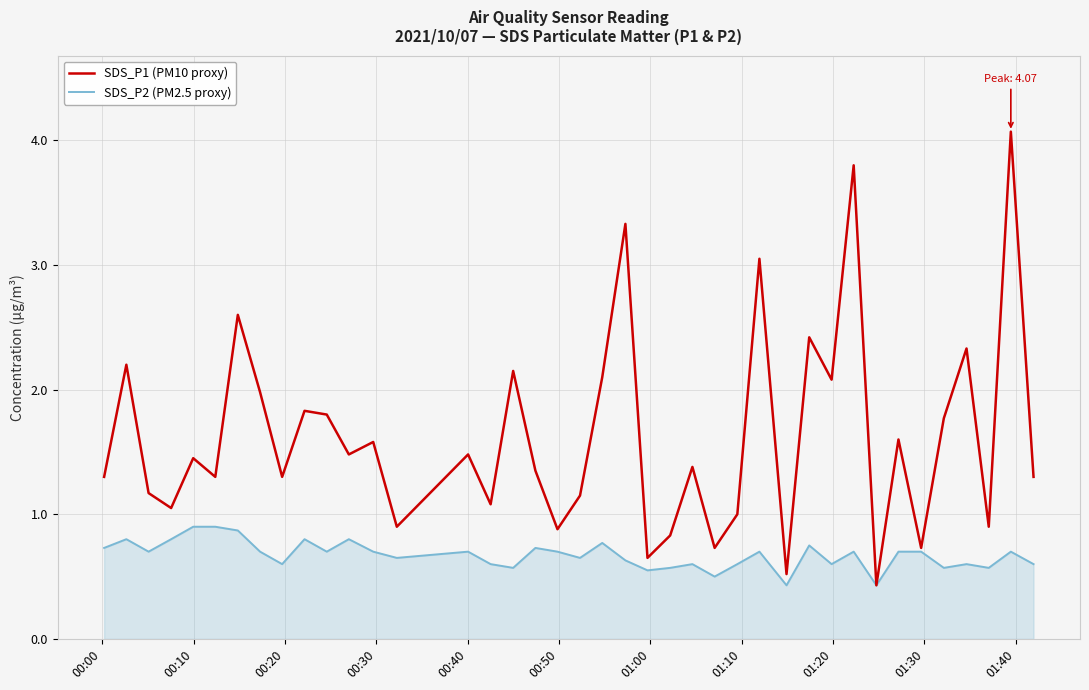

Which series has the largest total across all categories?

SDS_P1 (PM10 proxy)